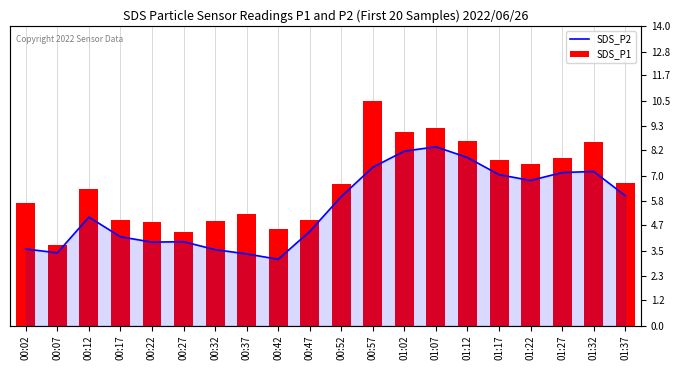

Rank the series by their maximum value, from lowest to highest.

SDS_P2, SDS_P1